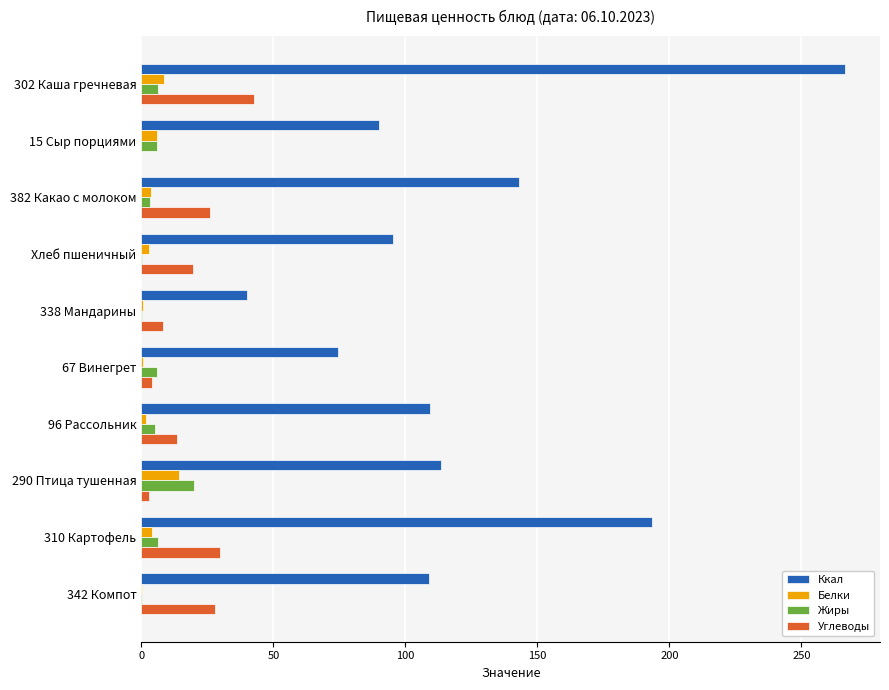

The Углеводы series shows 19.4 at Хлеб пшеничный. True or false?

True